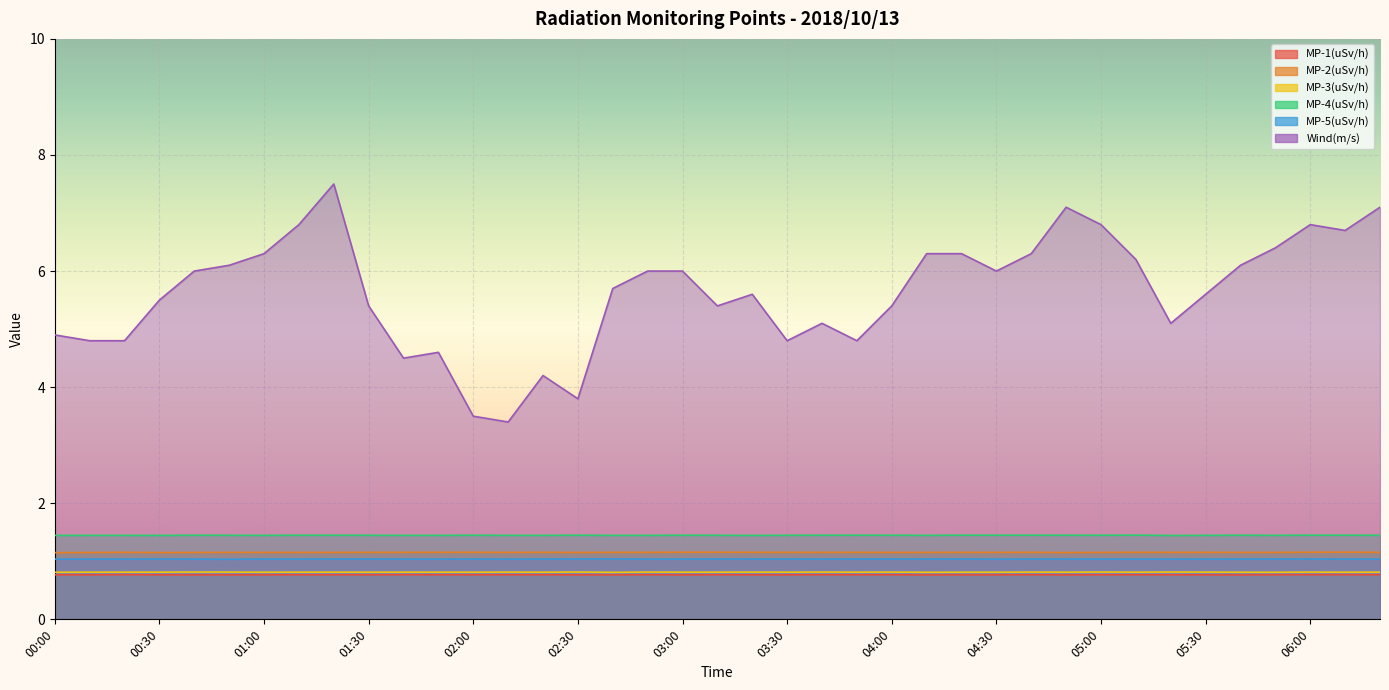

True or false: MP-2(uSv/h) has a value of 0.4 at 01:40.

False